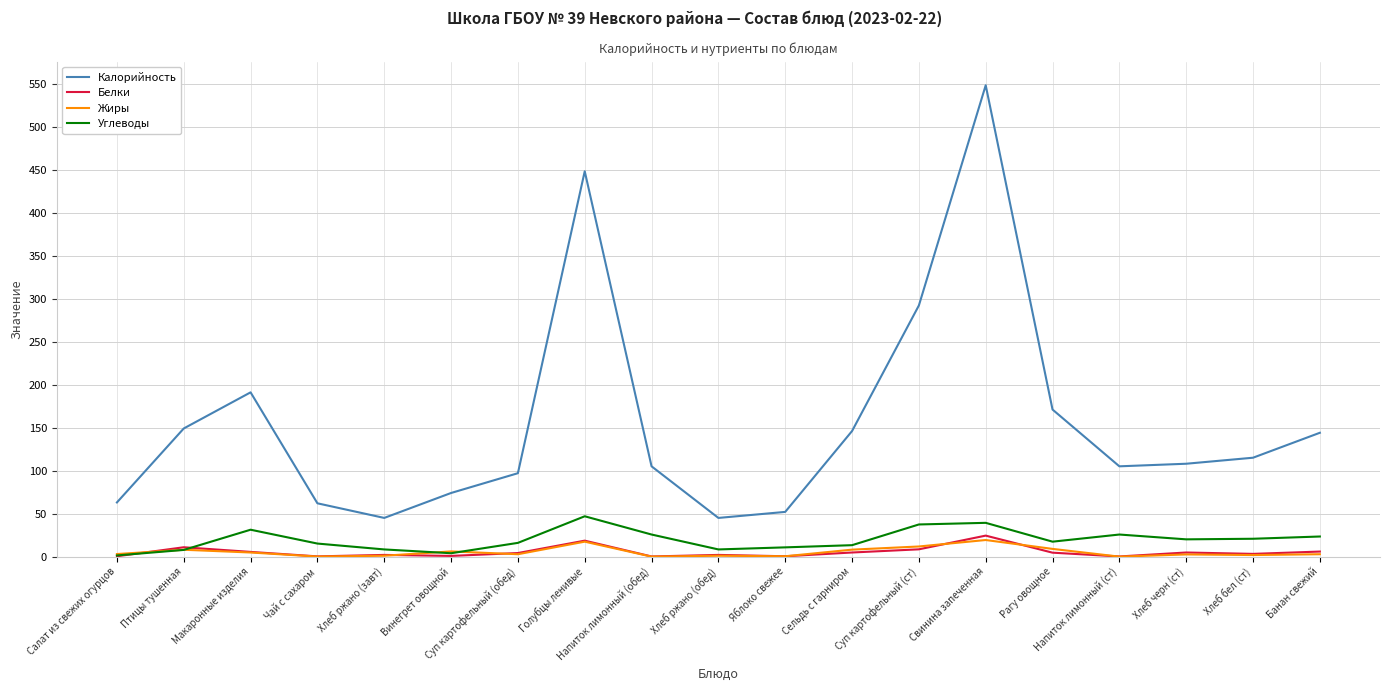

True or false: Углеводы and Калорийность cross at least once.

False